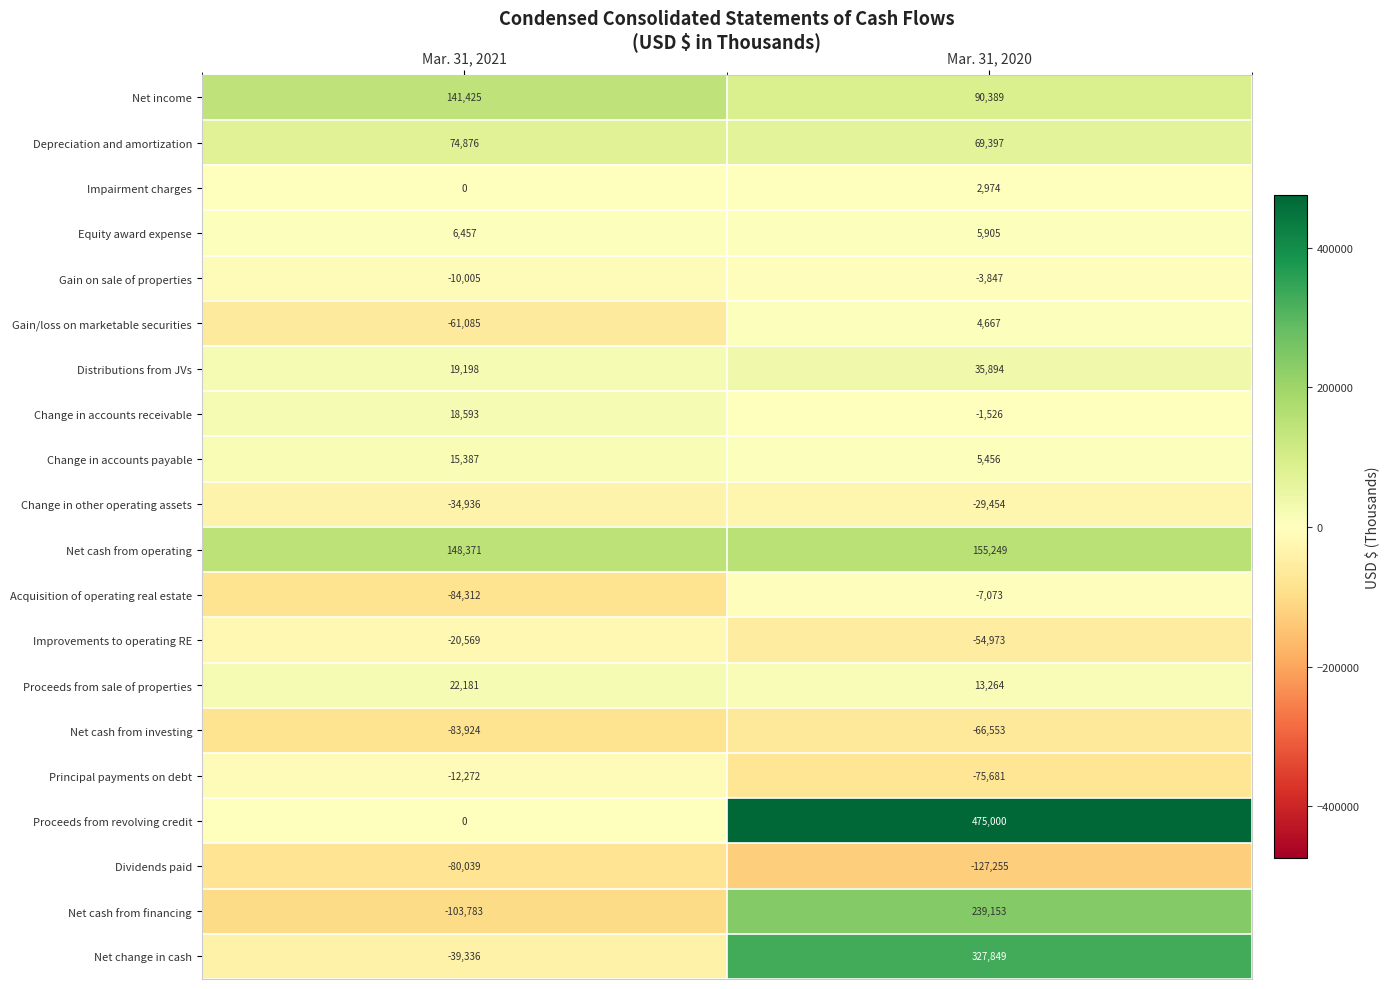

Is the value of Impairment charges at Mar. 31, 2021 greater than the value of Depreciation and amortization at Mar. 31, 2021?

No